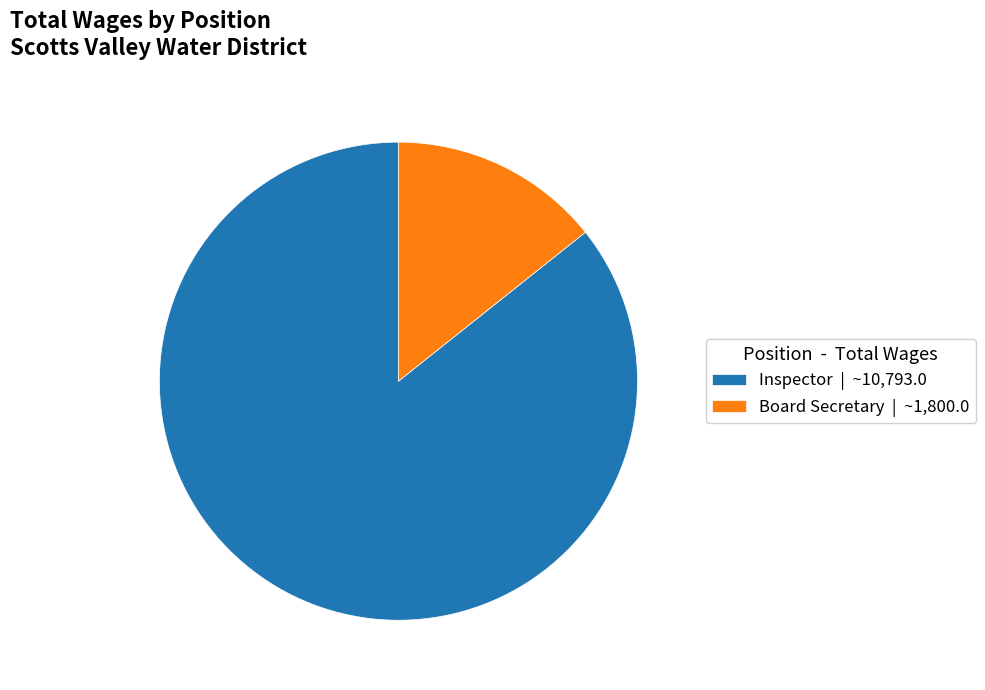

Do Inspector | ~10,793.0 and Board Secretary | ~1,800.0 together represent more than half of the pie?

Yes